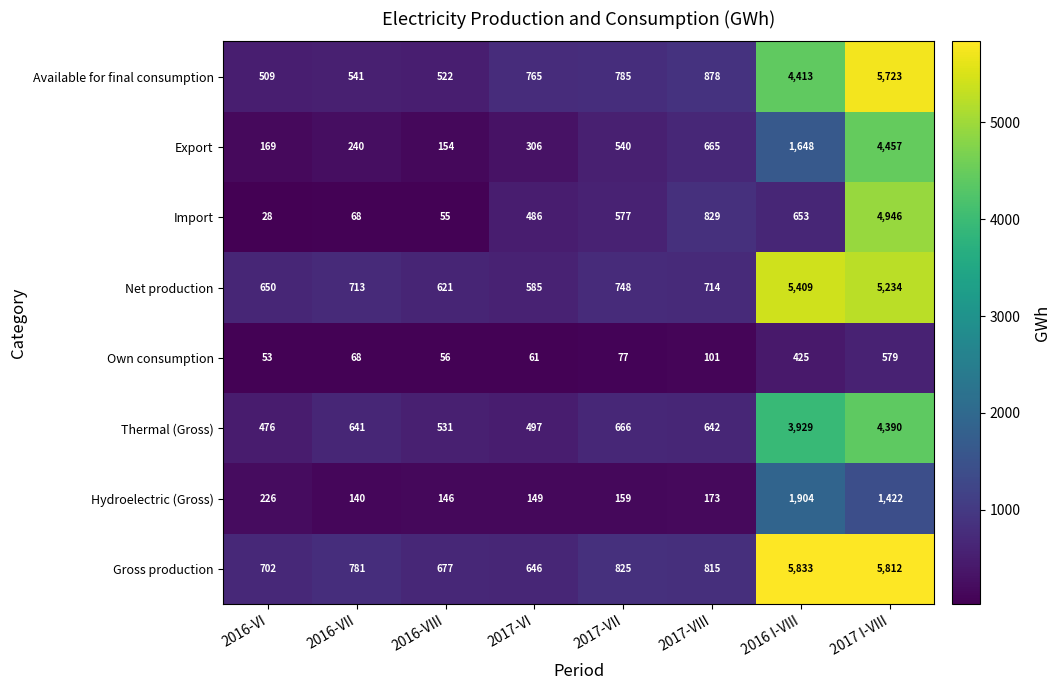

Which series has the largest total across all categories?

Gross production